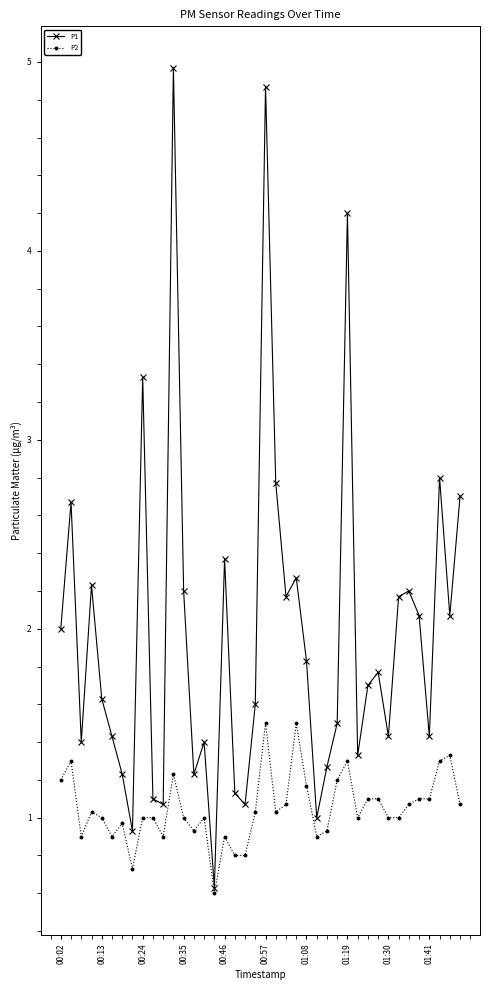

How many distinct data groups are displayed?

2